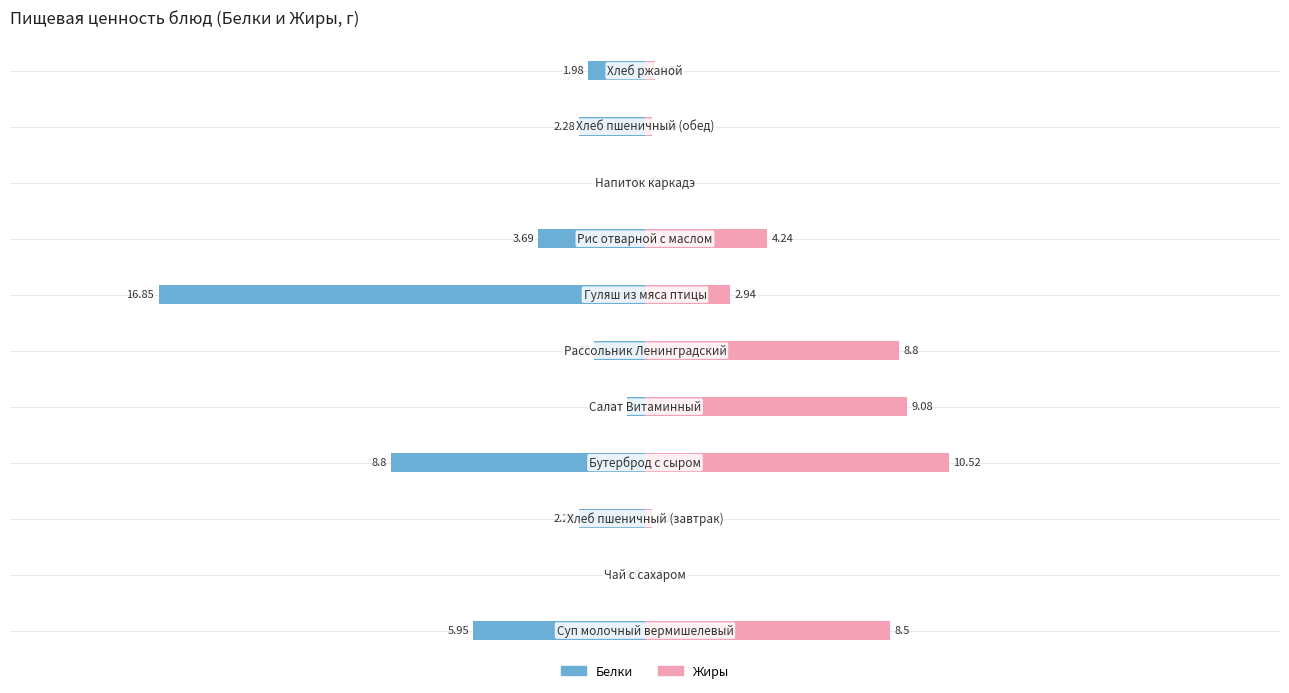

True or false: Жиры has a value of 3.9 at 5.

False